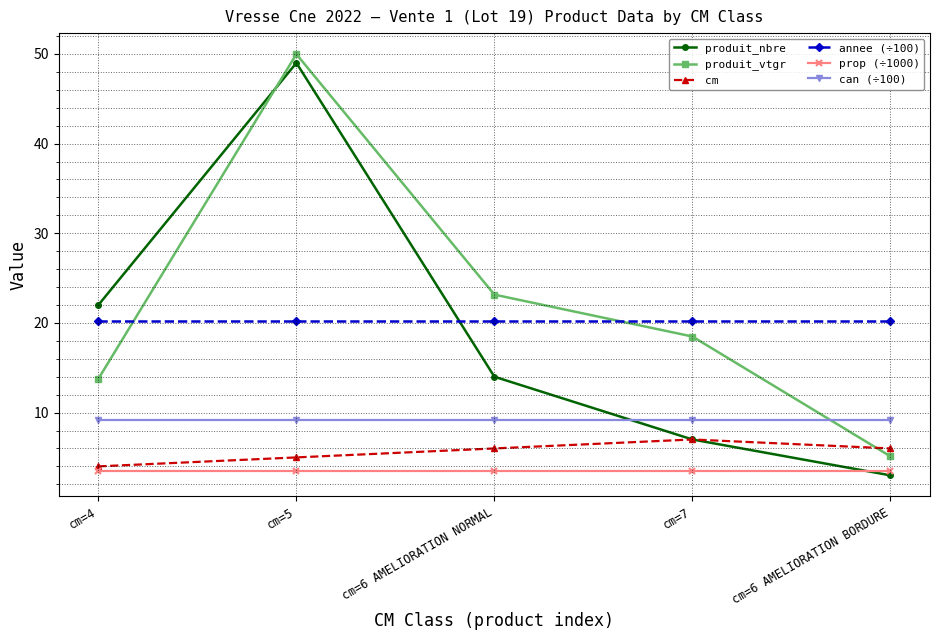

Which series changed the most between cm=5 and cm=6 AMELIORATION NORMAL?

produit_nbre